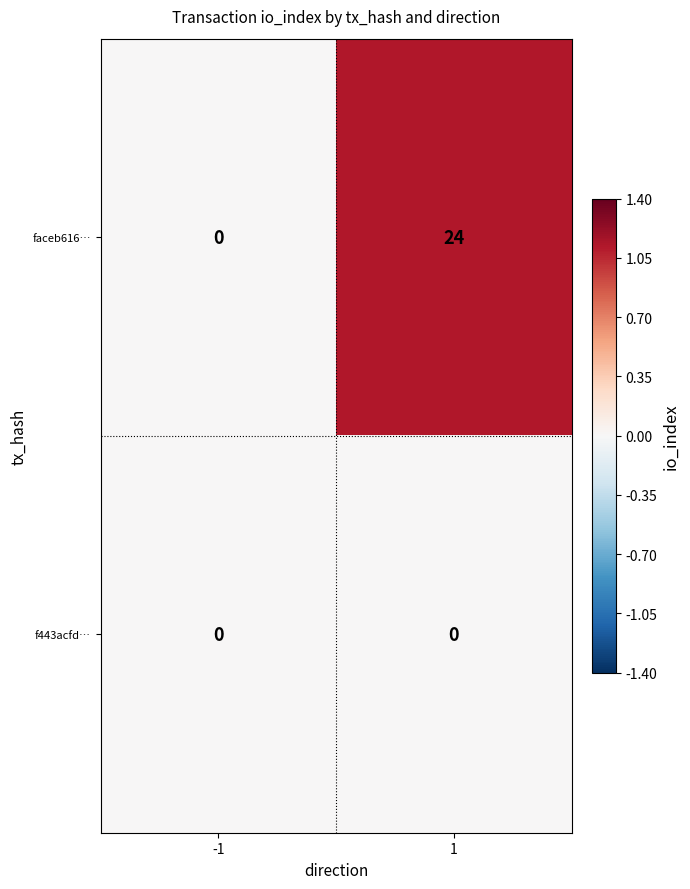

At which category is the sum across all series the highest?

1